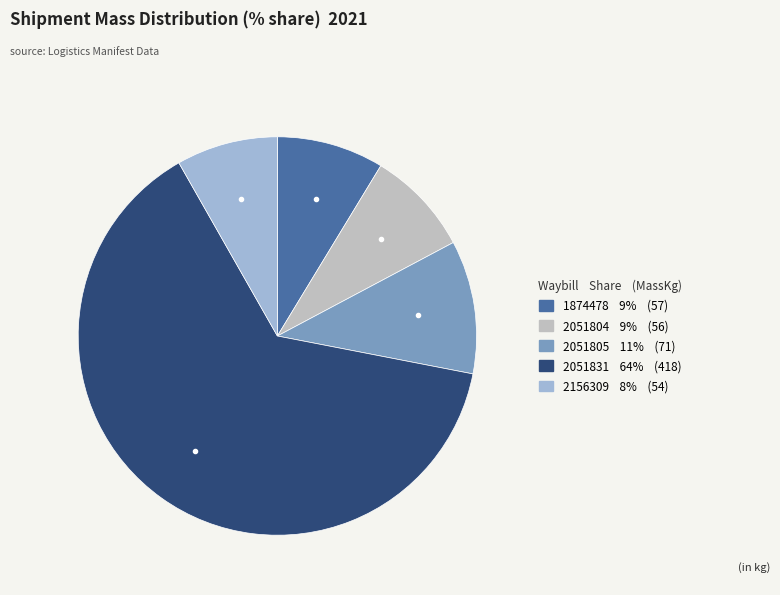

Which has a higher value, 1874478 or 2051805?

2051805